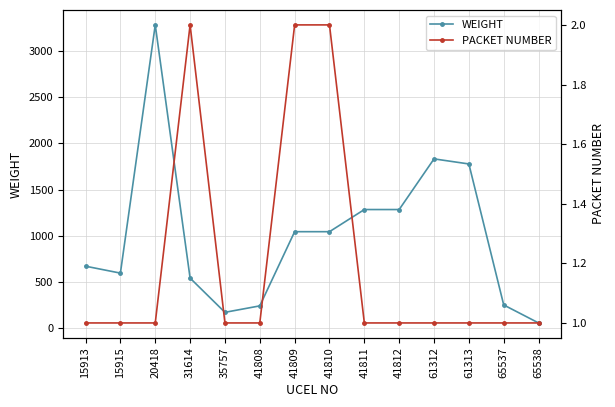

Is it true that PACKET NUMBER equals 2 at 15915?

False